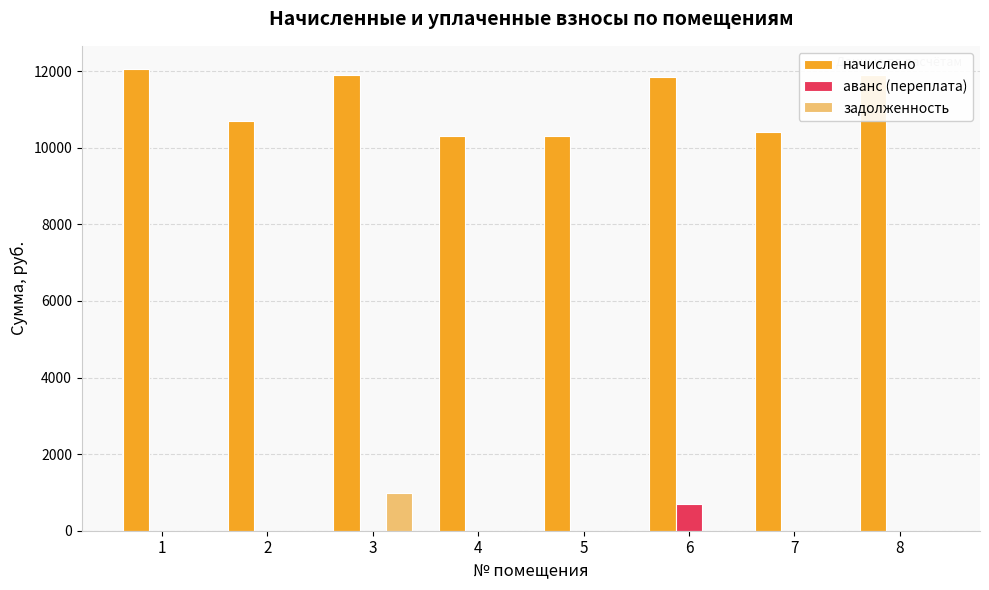

What is the maximum value shown in the chart?

12055.7